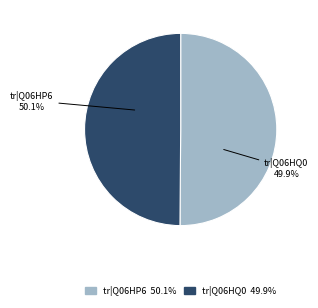

Count the number of slices in the pie.

2